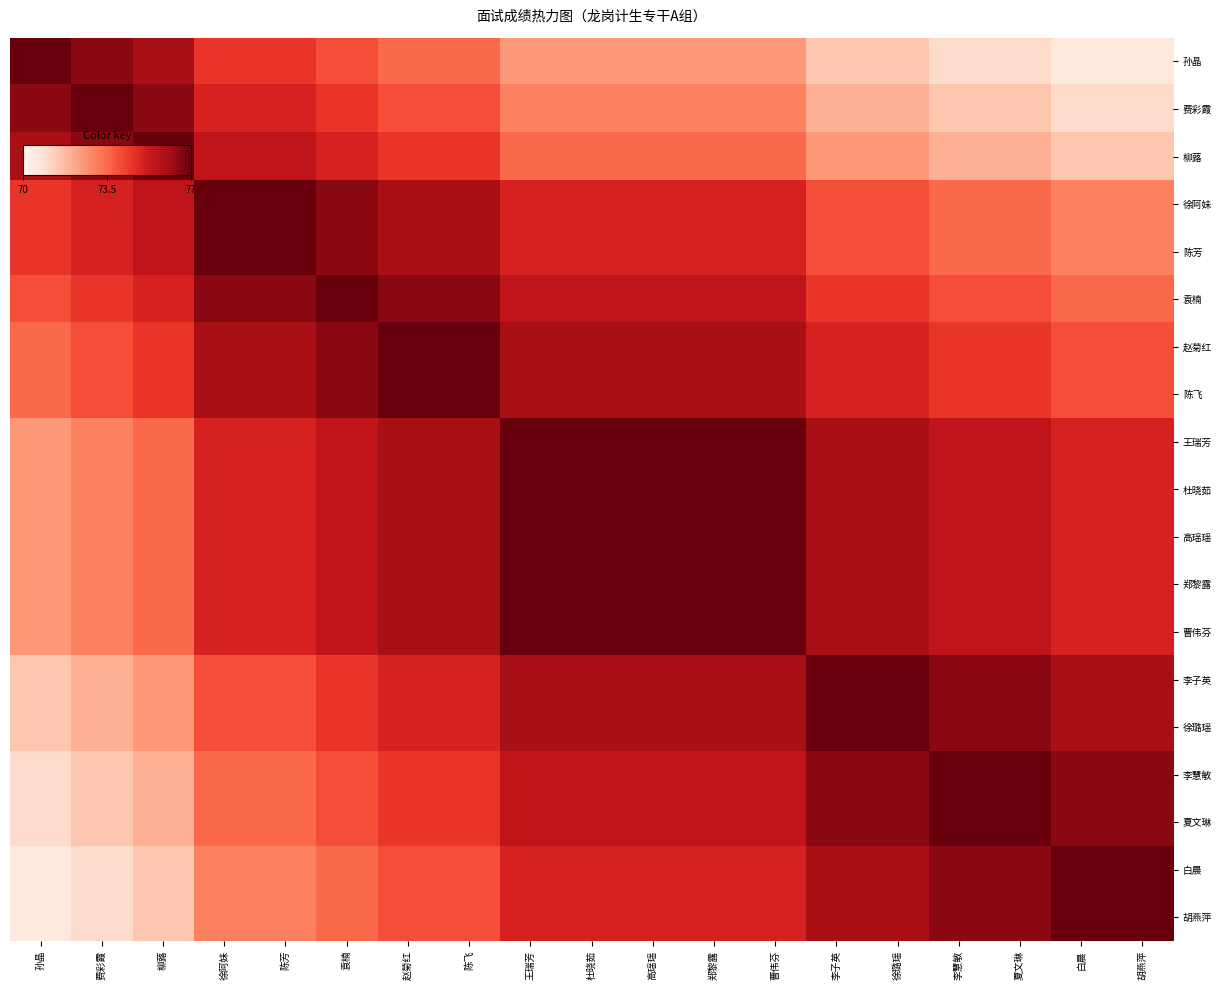

Rank the series at 袁楠 from highest to lowest value.

袁楠, 徐阿妹, 陈芳, 赵菊红, 陈飞, 王瑞芳, 杜晓茹, 高瑶瑶, 郑黎露, 曹伟芬, 柳蕗, 费彩霞, 李子英, 徐璐瑶, 孙晶, 李慧敏, 夏文琳, 白晨, 胡燕萍